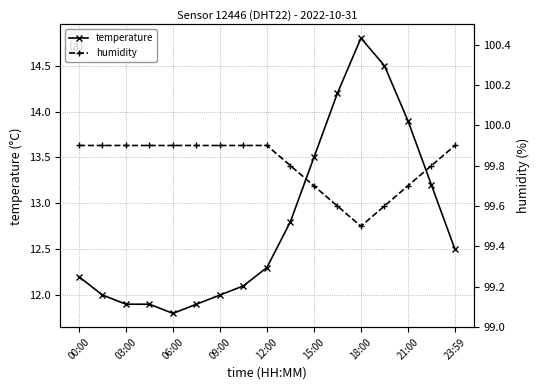

The temperature series shows 22.2 at 18:00. True or false?

False